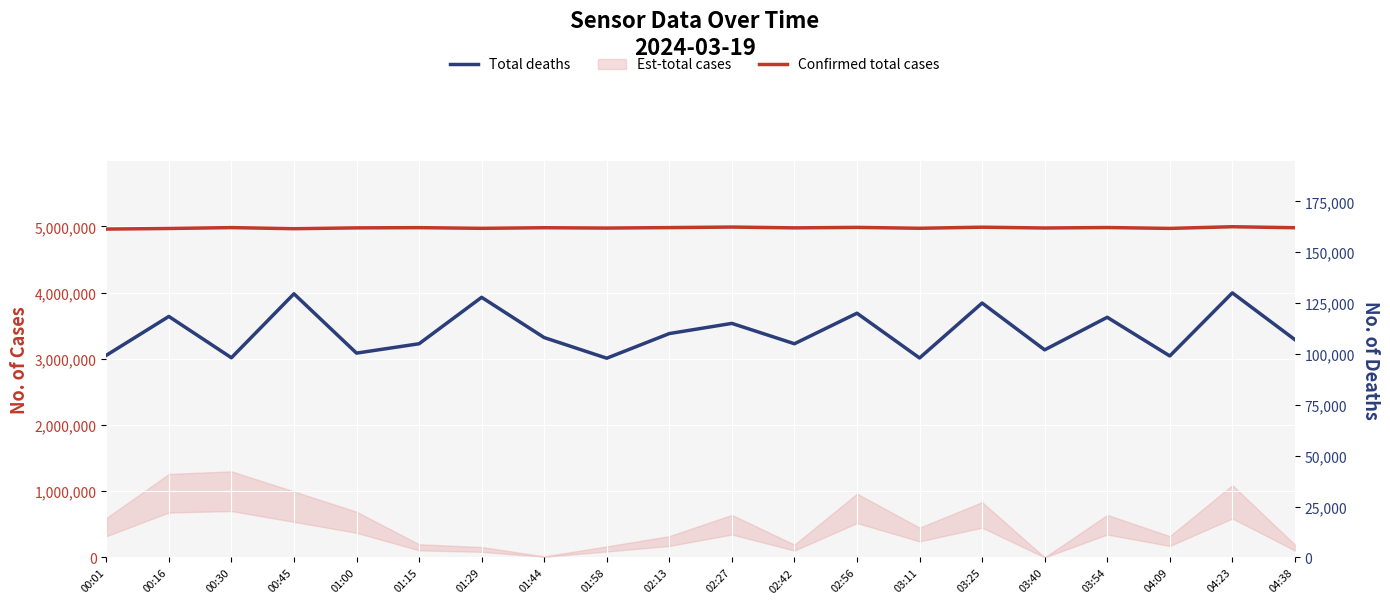

What is the maximum value for Confirmed total cases?

4995000